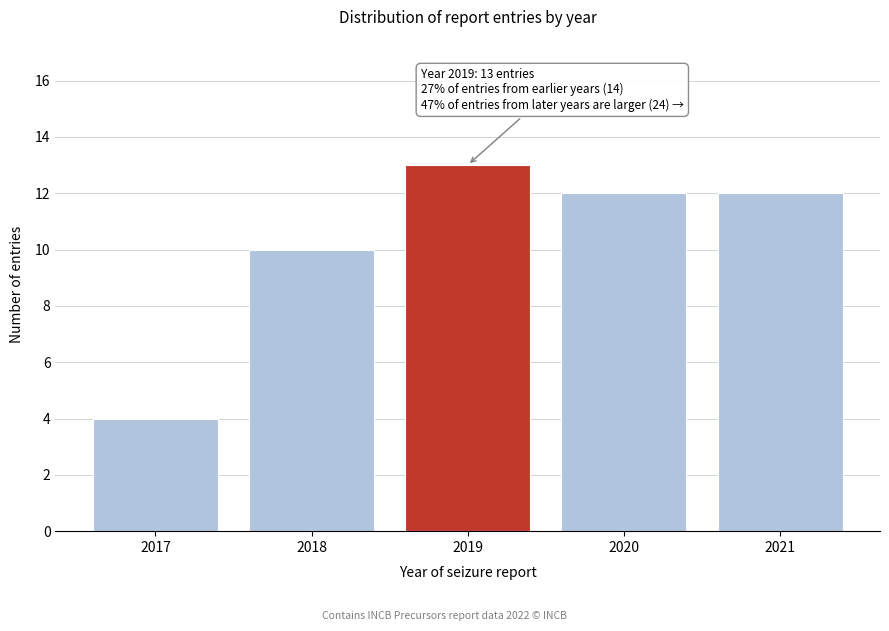

Reading left to right, list all the values displayed in this chart.

4	10	13	12	12